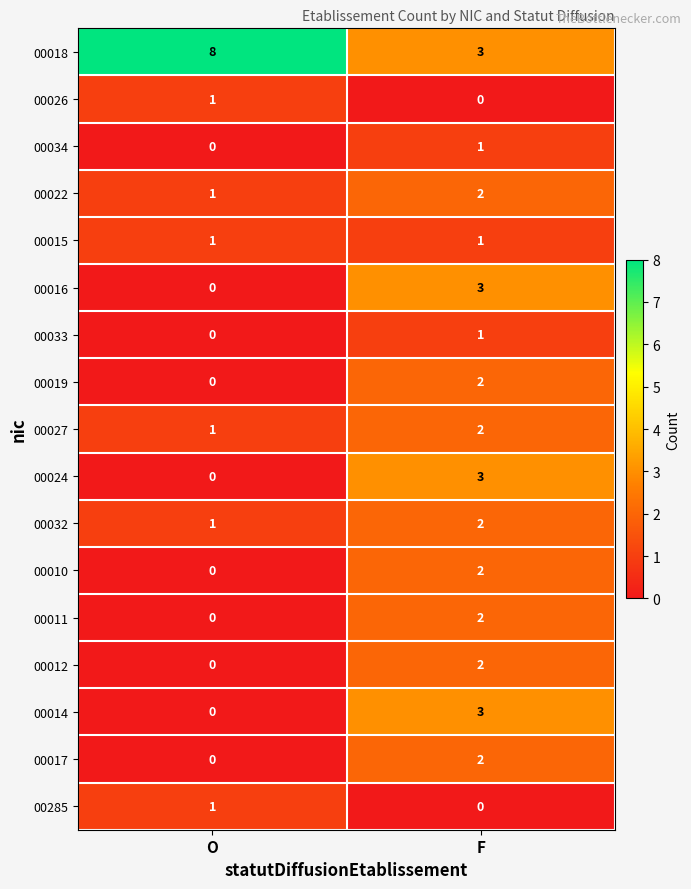

The value of 00022 at F is 3. True or false?

False